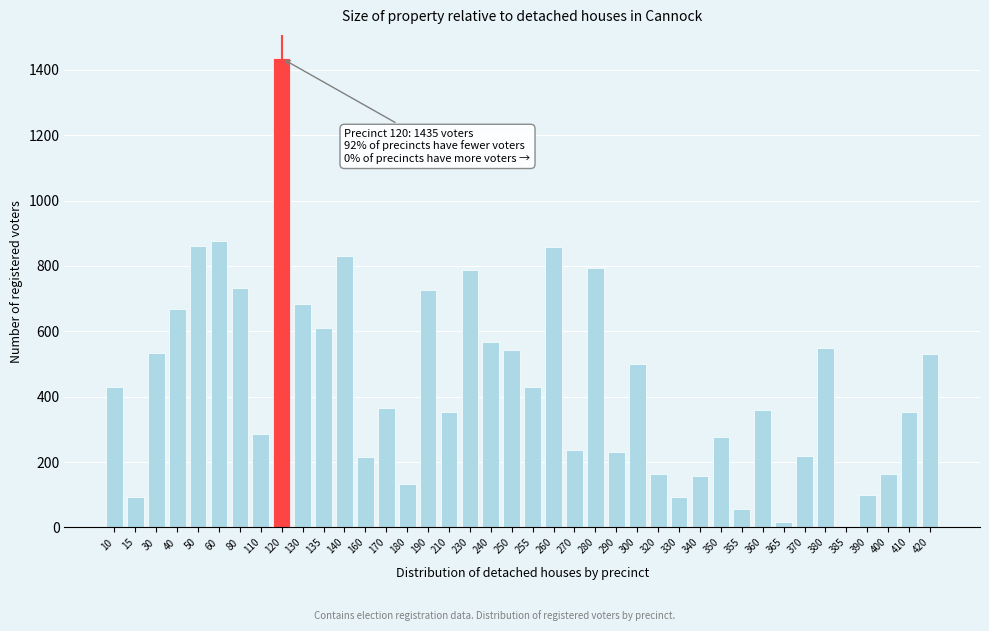

The value at 50 is 536. True or false?

False